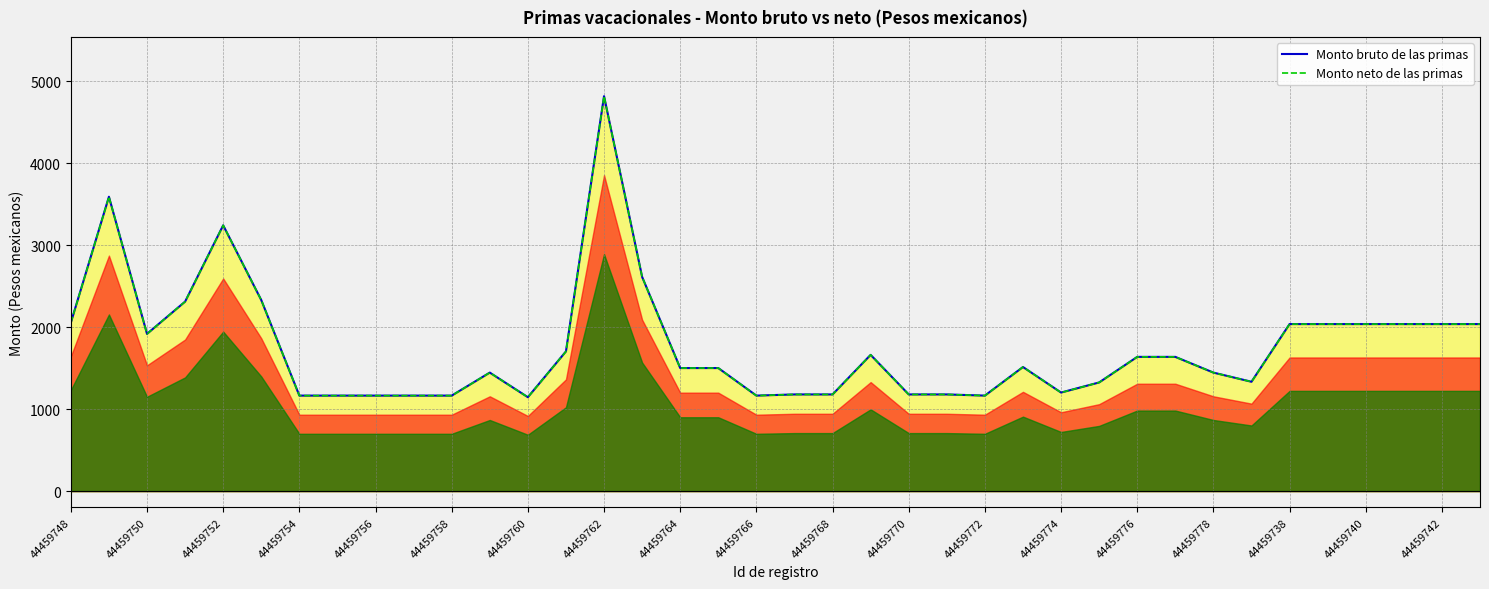

Between 44459750 and 44459778, which series saw the biggest shift?

Monto bruto de las primas